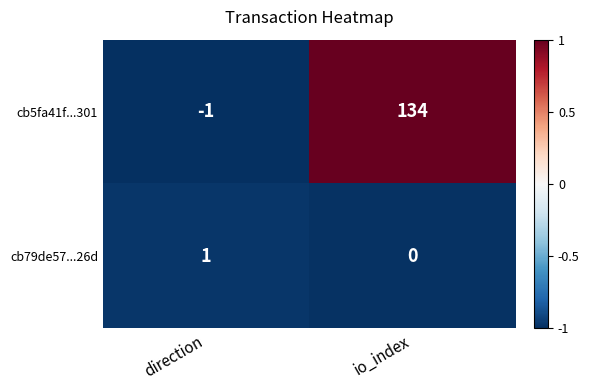

At direction, list the series in order from smallest to largest.

cb5fa41f...301, cb79de57...26d